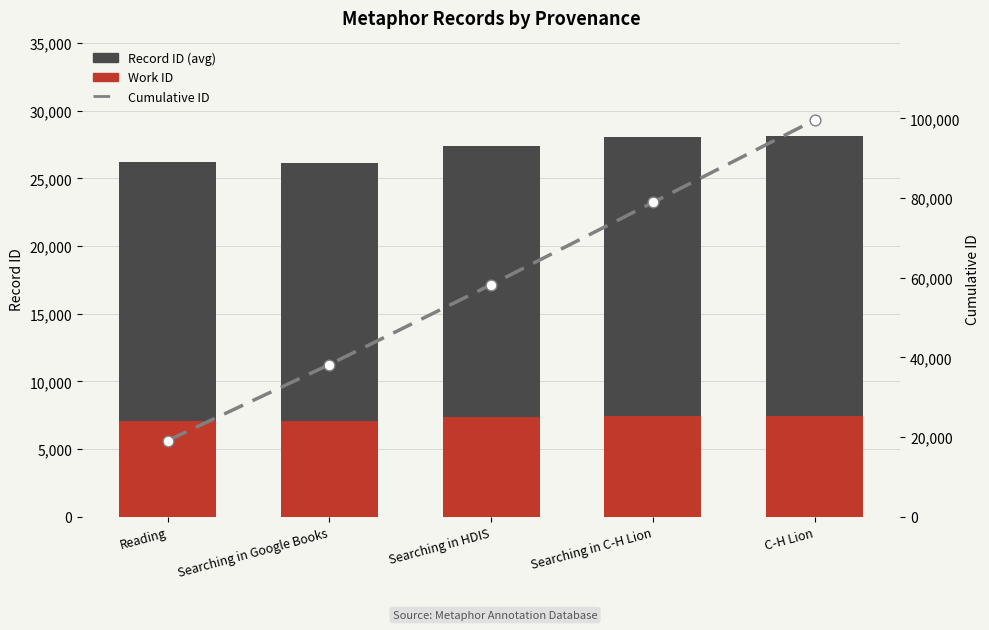

Which series reaches the minimum Y coordinate?

Work ID